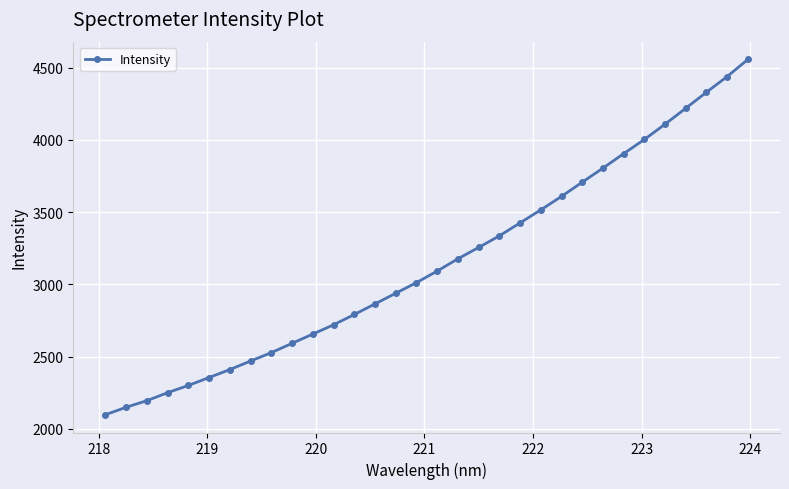

What is the greatest value displayed?

4558.0